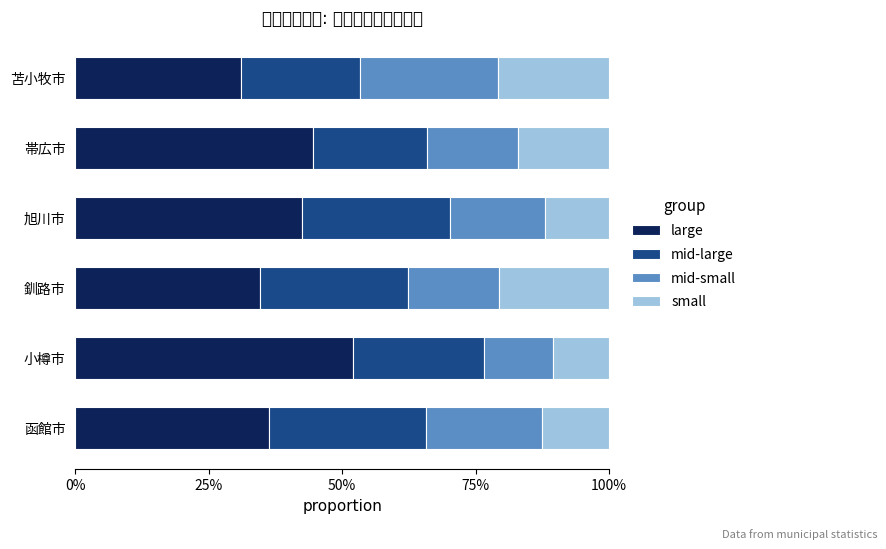

Does the chart contain any negative values?

No